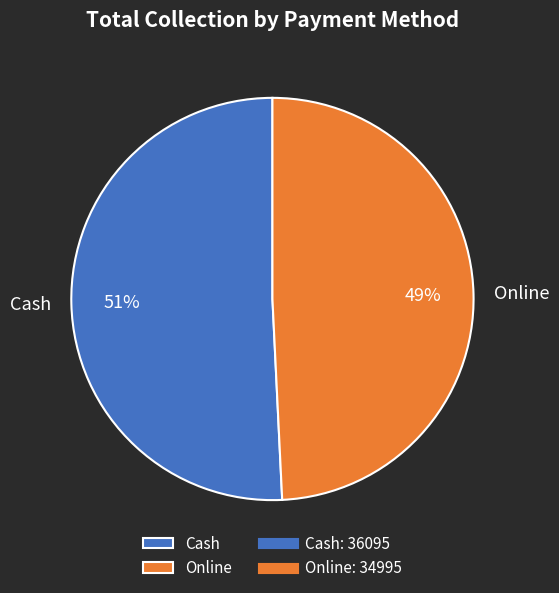

Which slice is the smallest?

Online